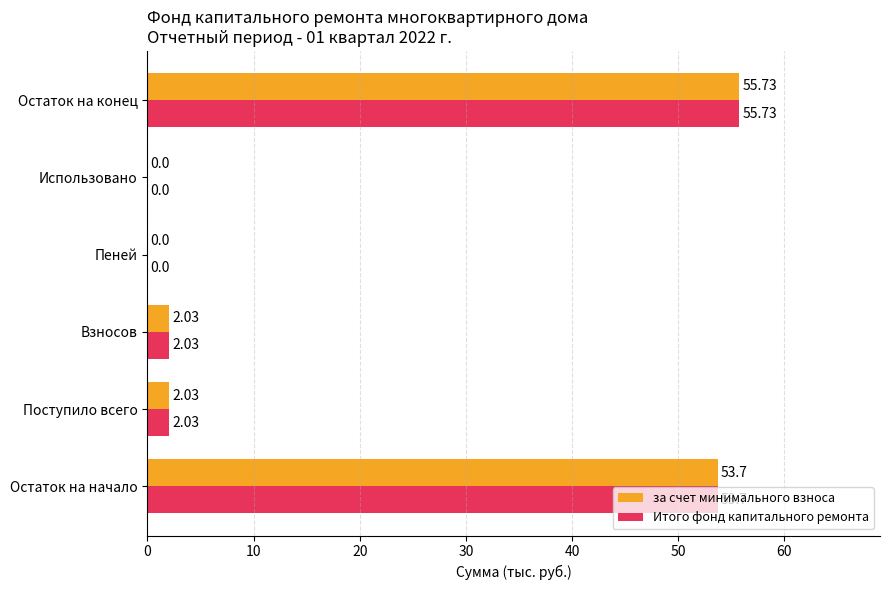

Which category has the highest value in the Итого фонд капитального ремонта series?

Остаток на конец